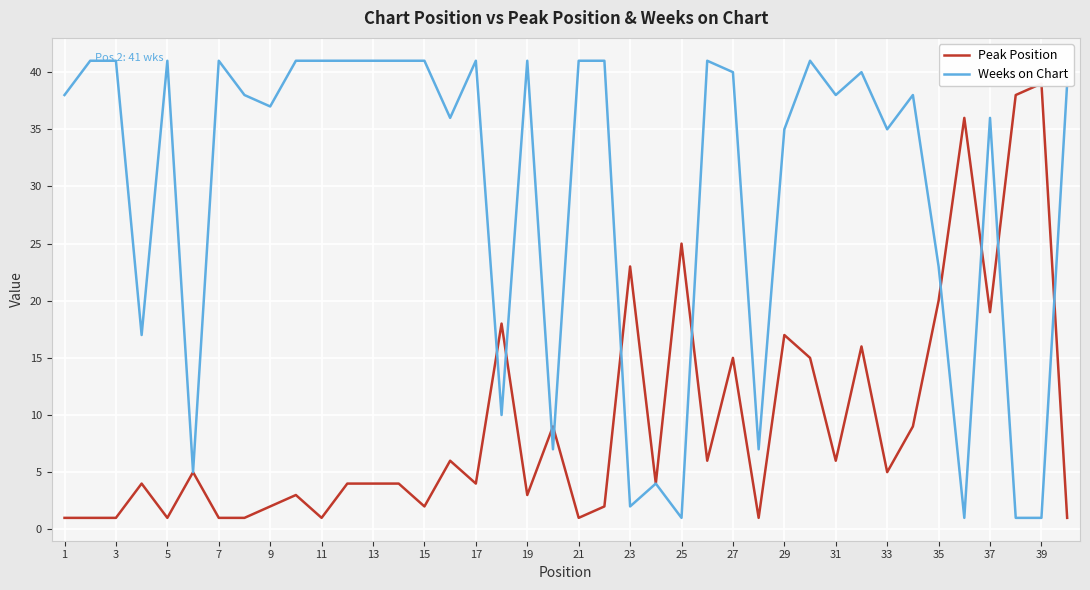

What is the difference between the highest and lowest values at 23?

37